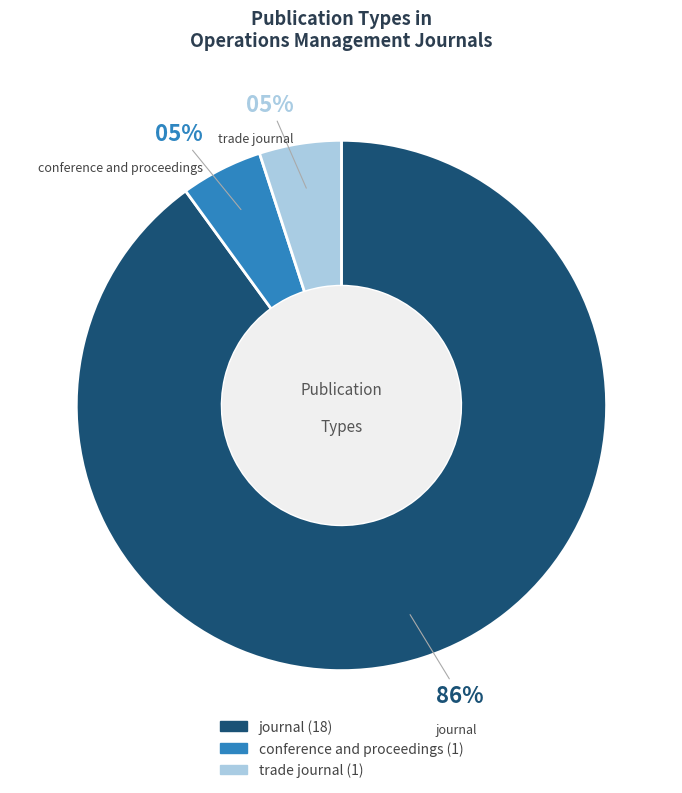

How many segments does this pie chart have?

3